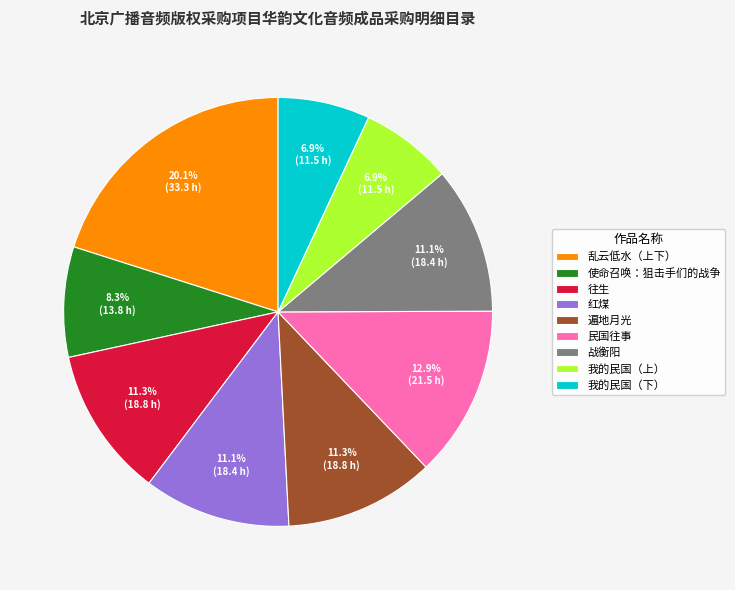

Does 乱云低水（上下） account for over 50% of the chart?

No